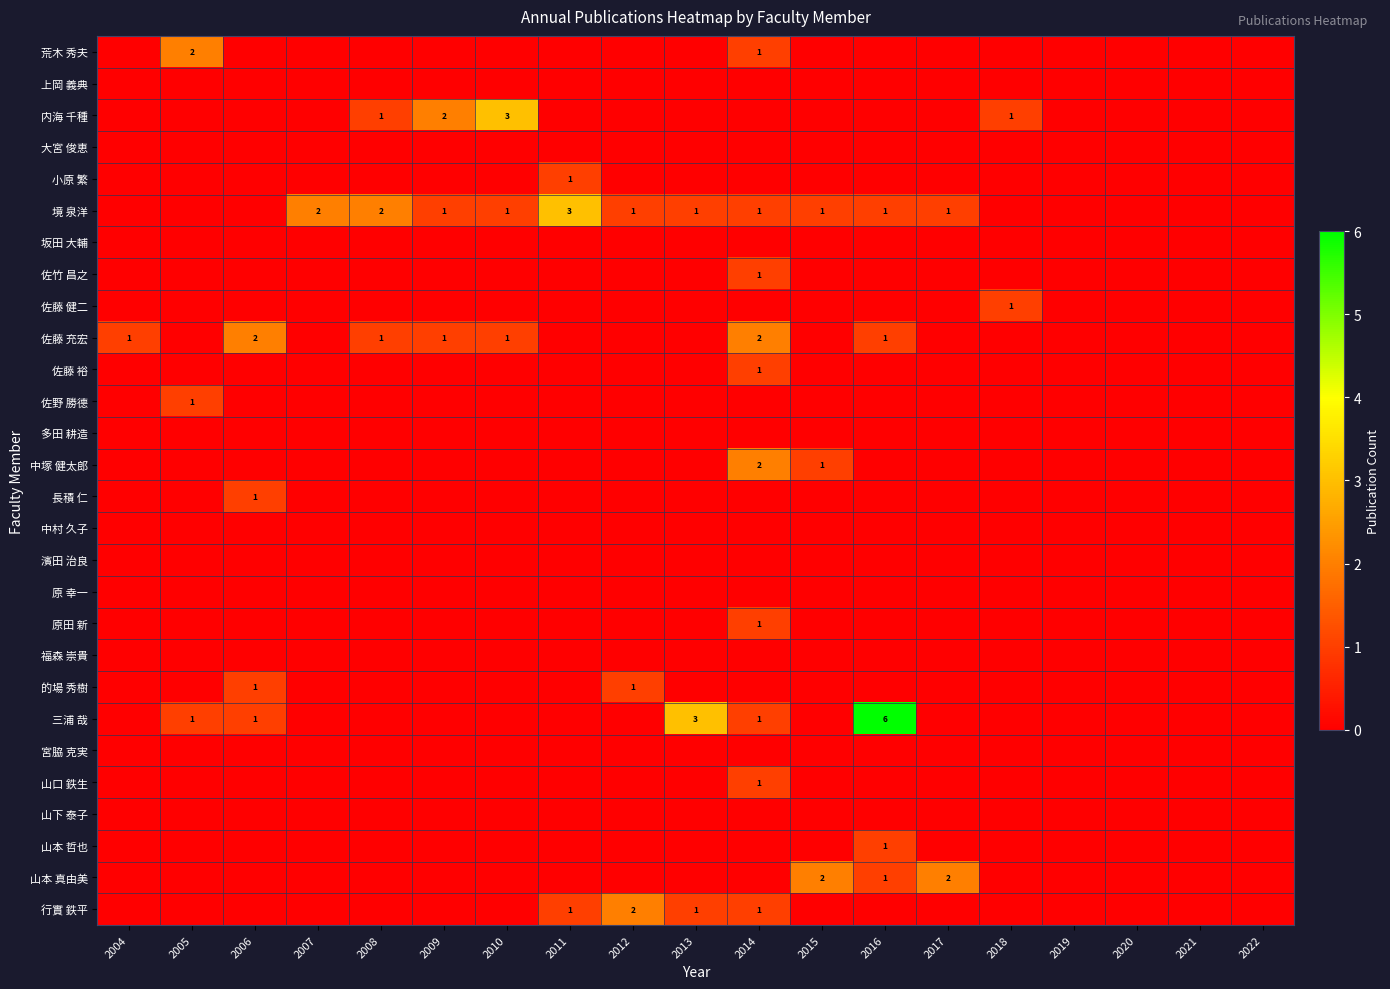

What is the maximum value for 原田 新?

1